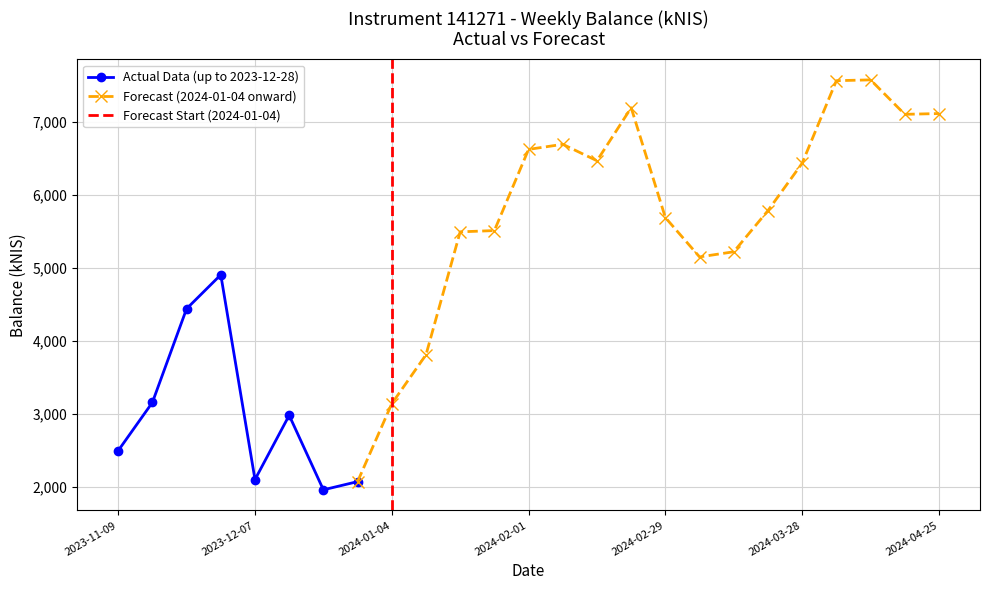

Reading right to left, extract all data points from this chart.

2024-04-25=7116.3	2024-04-18=7105.7	2024-04-11=7578.0	2024-04-04=7566.9	2024-03-28=6435.2	2024-03-21=5785.8	2024-03-14=5221.3	2024-03-07=5150.3	2024-02-29=5690.0	2024-02-22=7195.9	2024-02-15=6469.0	2024-02-08=6694.6	2024-02-01=6624.9	2024-01-25=5511.8	2024-01-18=5494.5	2024-01-11=3808.5	2024-01-04=3138.3	2023-12-28=2069.8	2023-12-21=1957.4	2023-12-14=2978.7	2023-12-07=2098.2	2023-11-30=4905.6	2023-11-23=4440.1	2023-11-16=3155.0	2023-11-09=2494.0